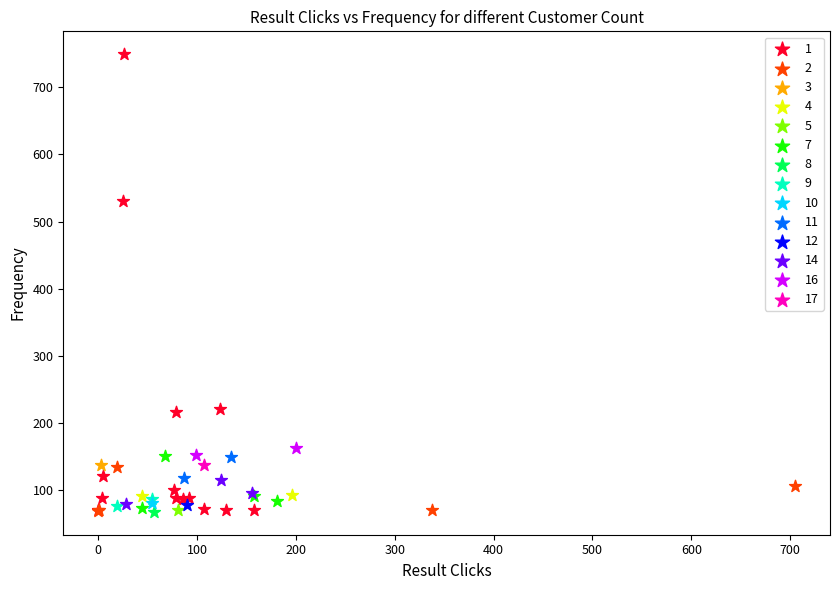

What are all the series names shown in the legend?

1, 2, 3, 4, 5, 7, 8, 9, 10, 11, 12, 14, 16, 17